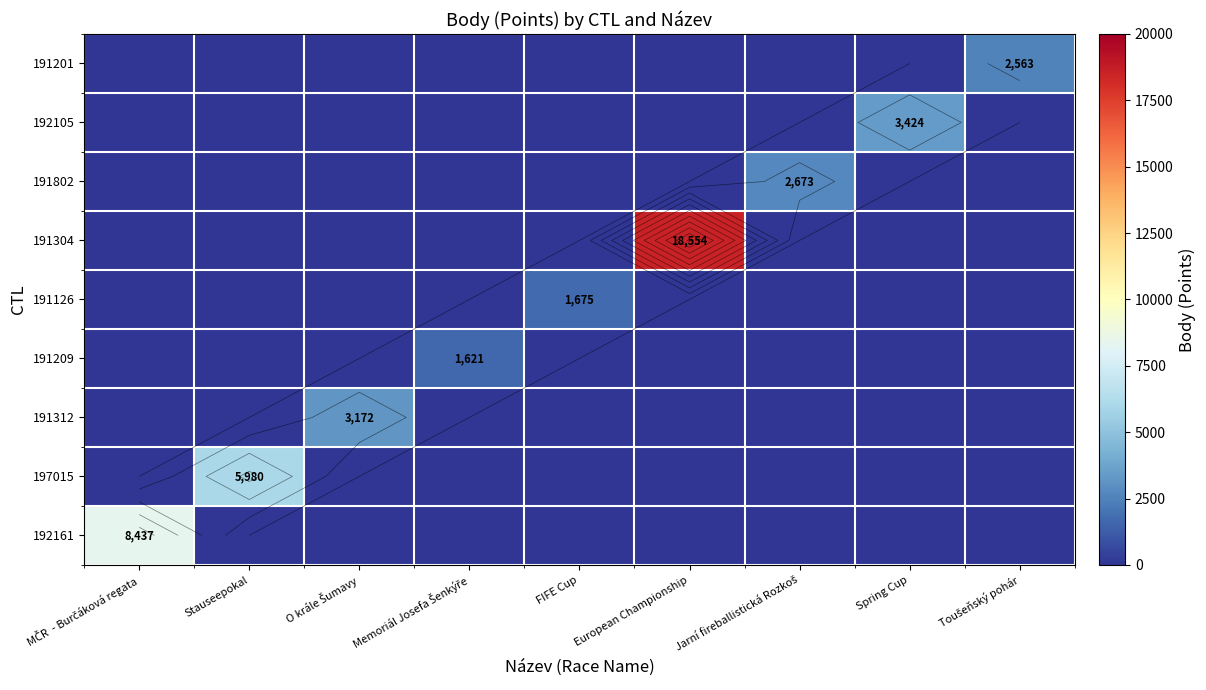

Is it true that 191126 equals 0 at MČR - Burčáková regata?

True